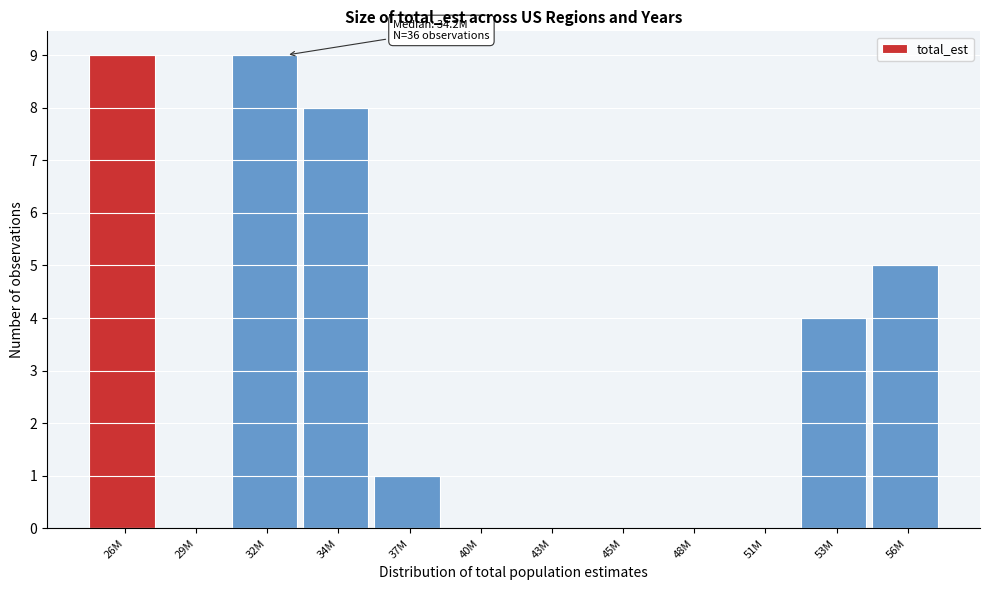

Reading left to right, extract all data points from this chart.

26M=9	29M=0	32M=9	34M=8	37M=1	40M=0	43M=0	45M=0	48M=0	51M=0	53M=4	56M=5